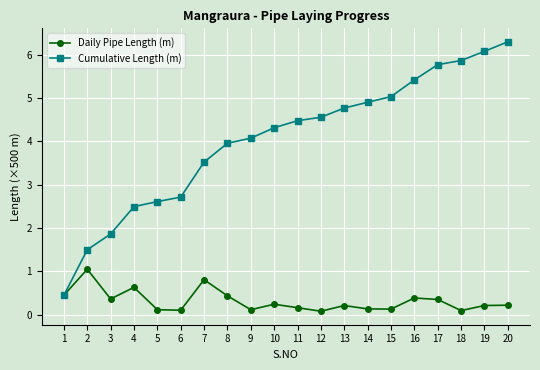

Which series changed the most between 1 and 12?

Cumulative Length (m)